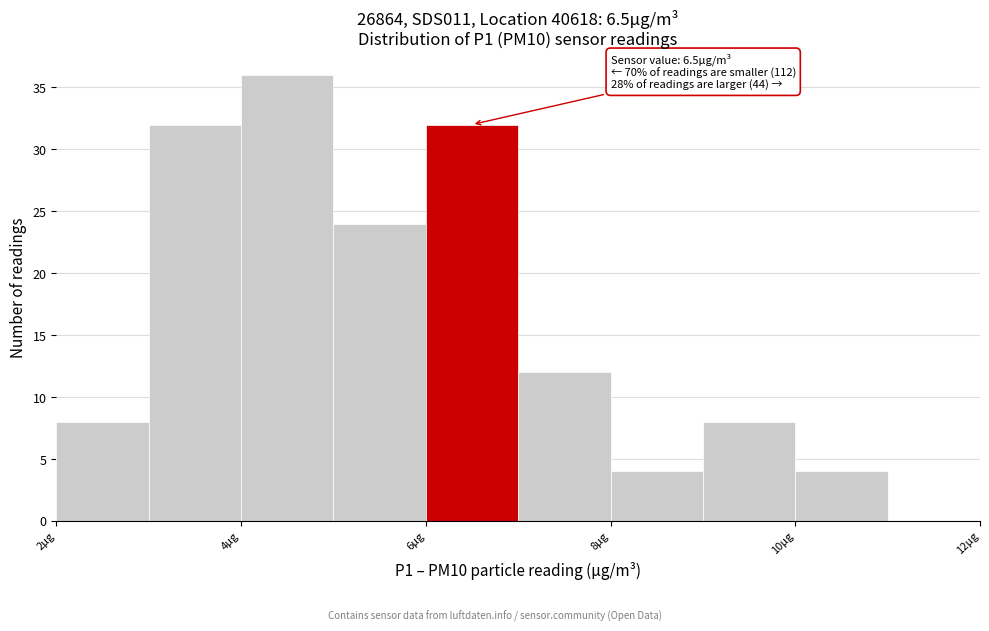

Over which range of the x-axis is the bar tallest?

4 to 5